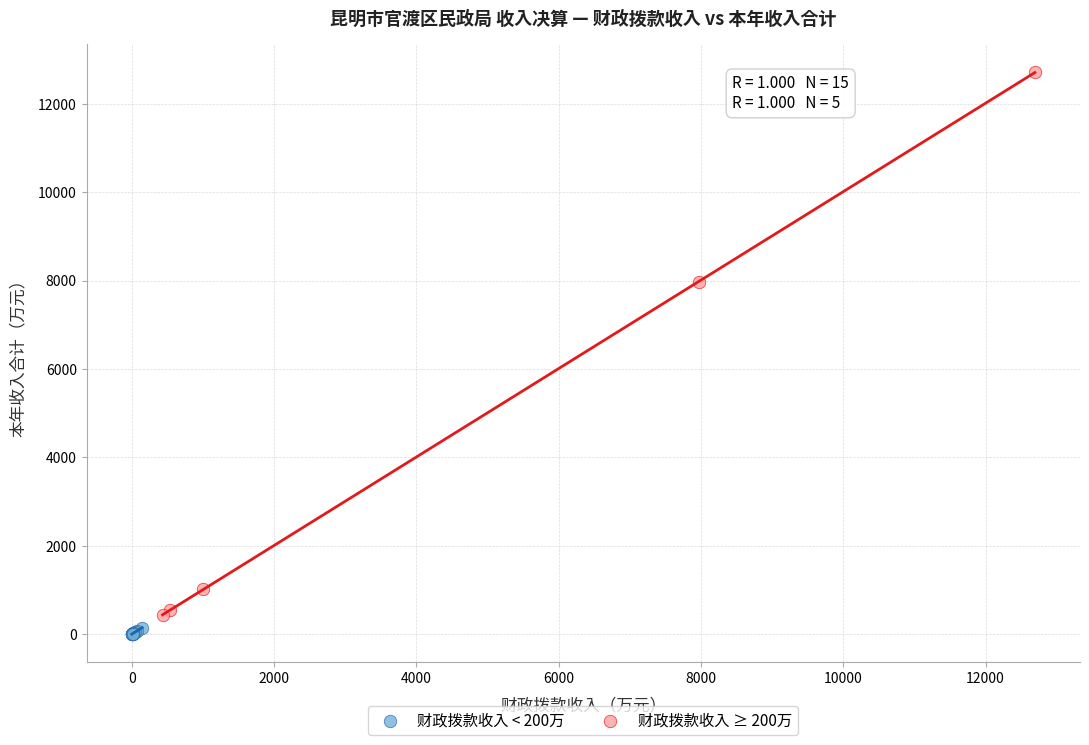

Which series reaches the maximum Y coordinate?

财政拨款收入 ≥ 200万